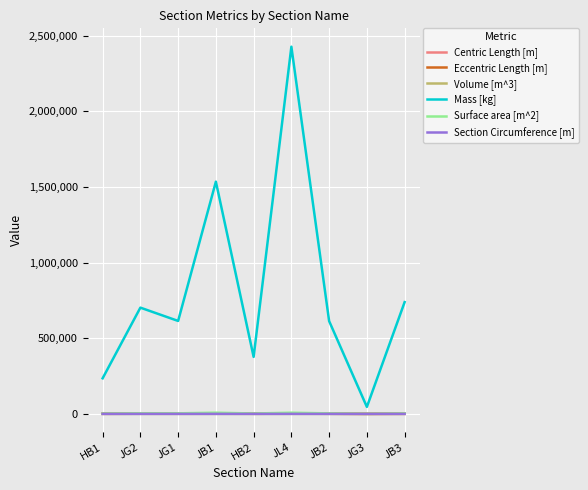

The value of Eccentric Length [m] at JB3 is 584.4. True or false?

True